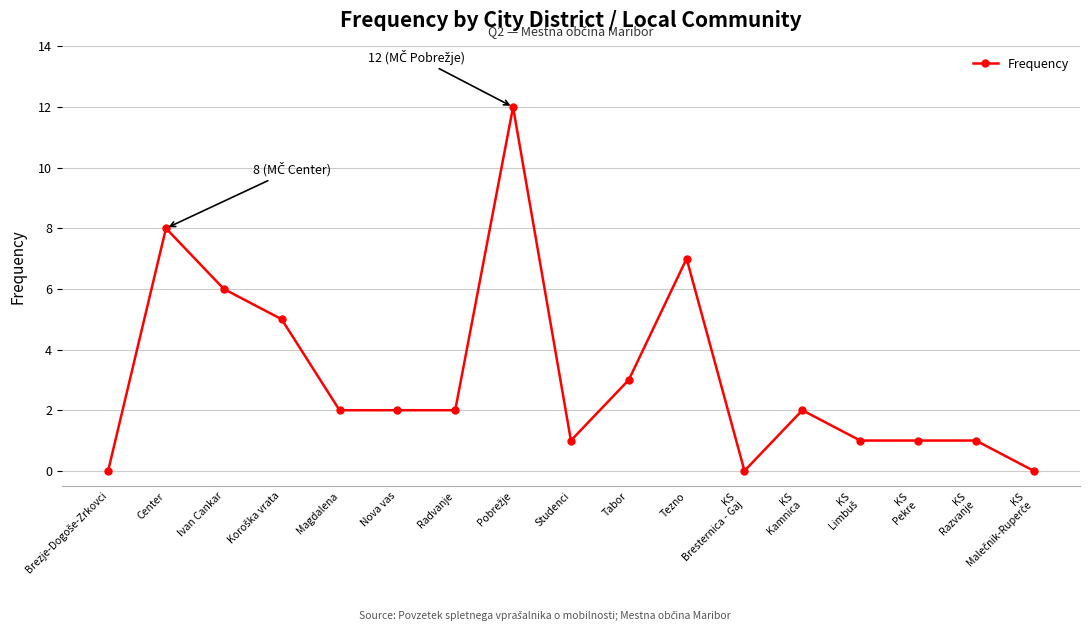

Is it true that the value at Studenci is 2?

False